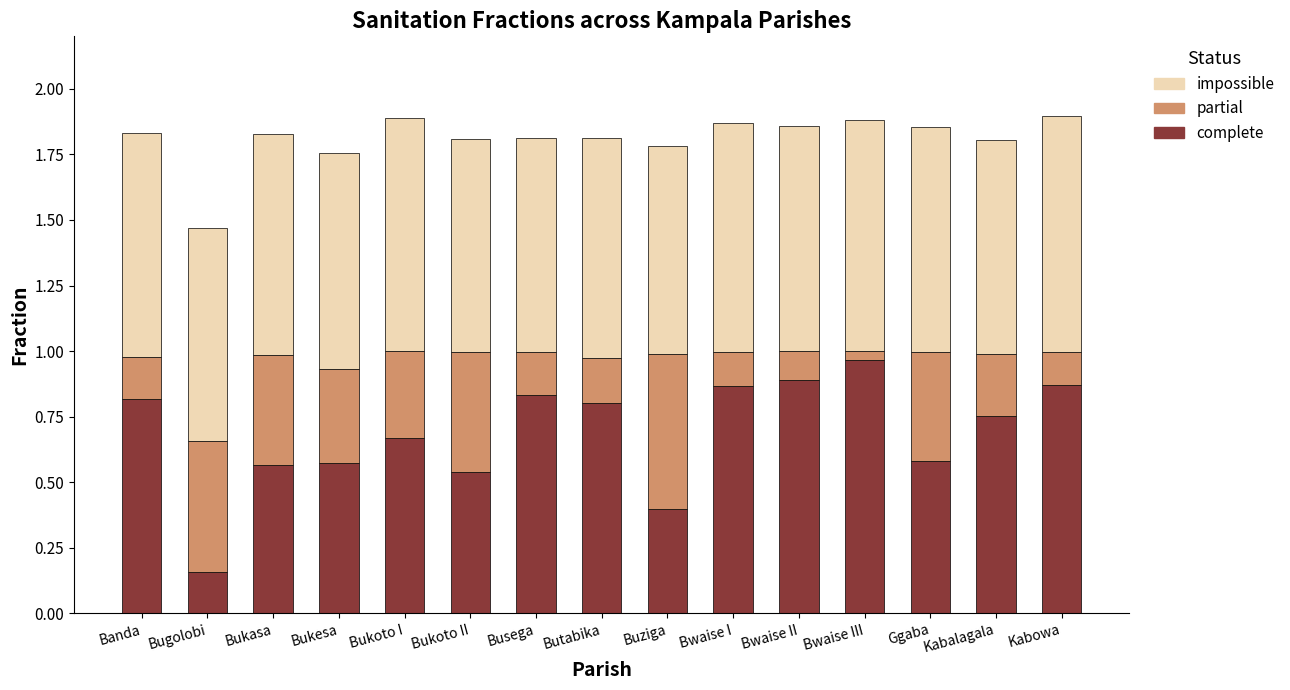

Which category has the lowest value in the complete series?

Bugolobi